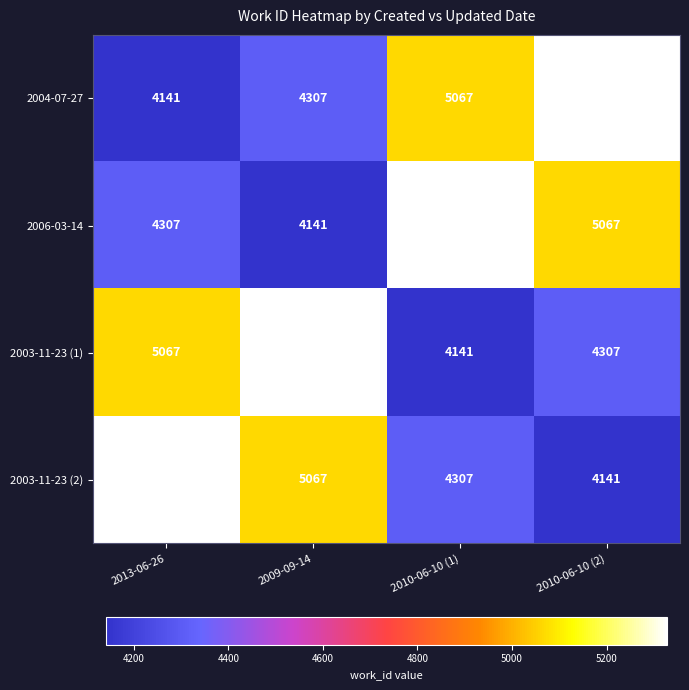

At 2009-09-14, list the series in order from smallest to largest.

2006-03-14, 2004-07-27, 2003-11-23 (2), 2003-11-23 (1)